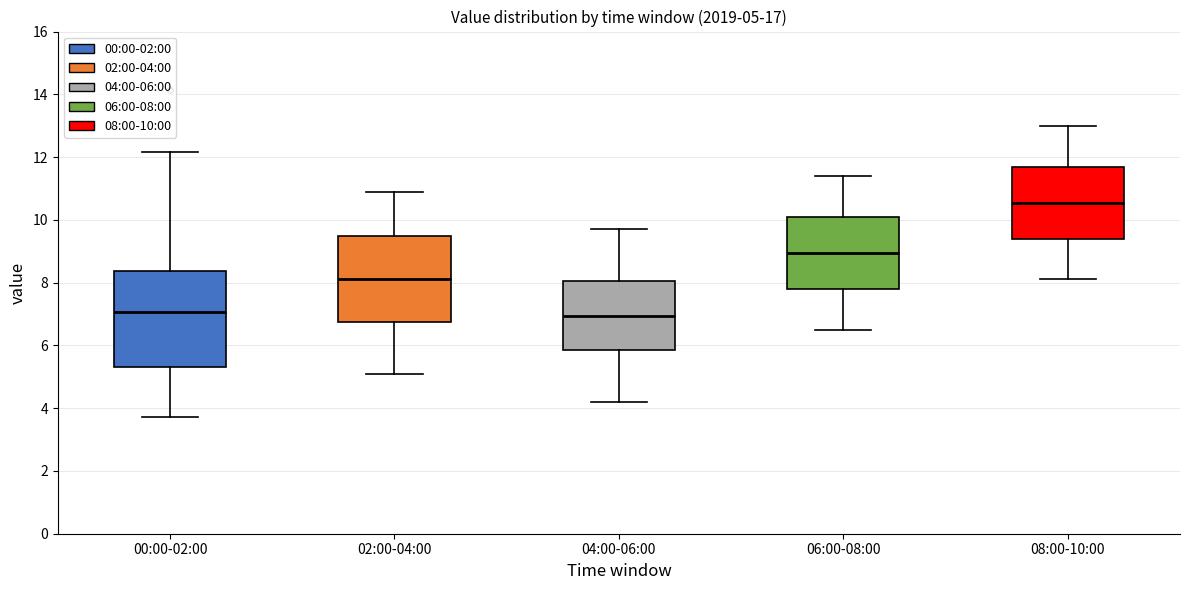

Comparing the boxes themselves (not the whiskers), which one is the tallest?

00:00-02:00